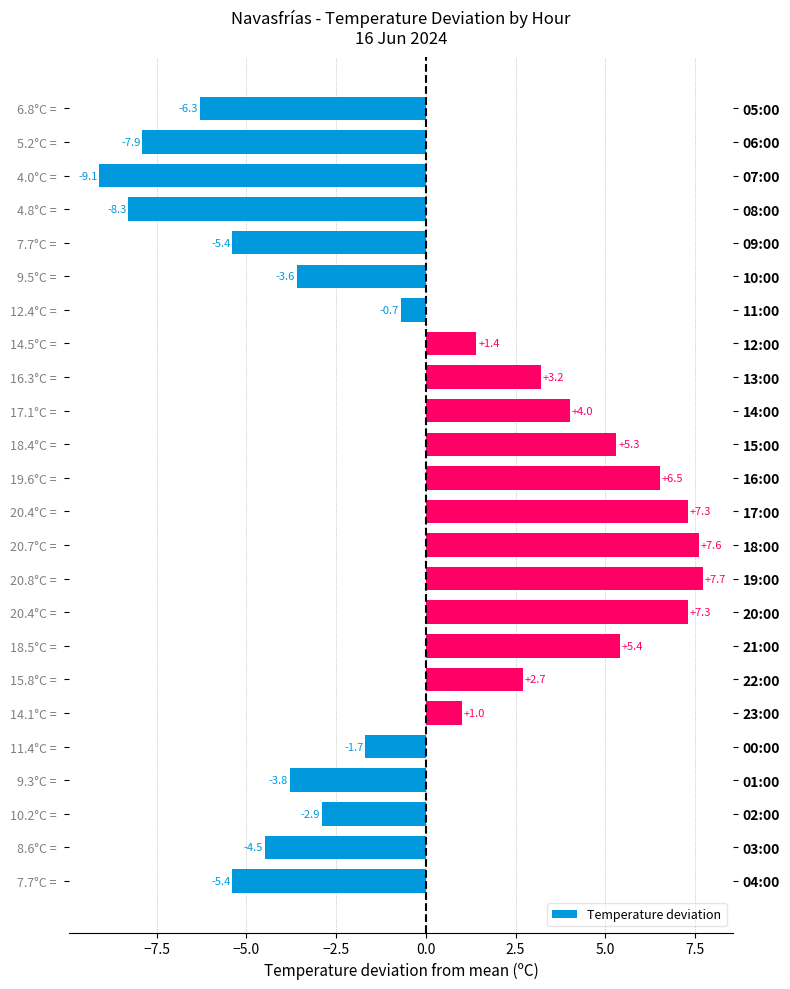

How many bars are there in total?

24